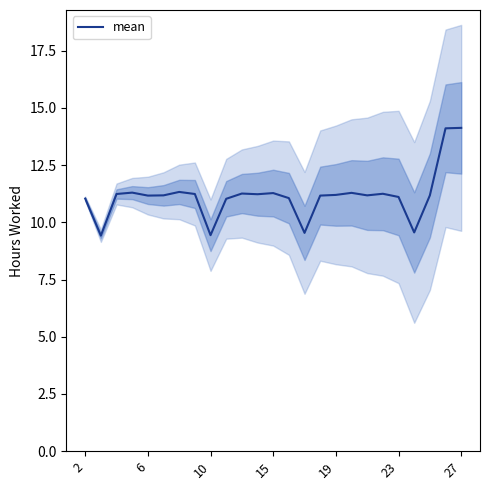

What is the ratio of the value at 20 to the value at 7?

1.0